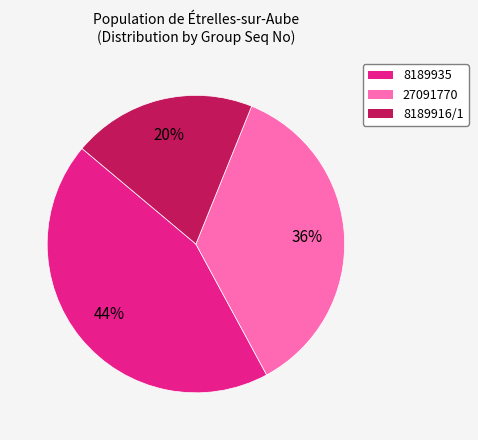

Does any single category account for the majority?

No